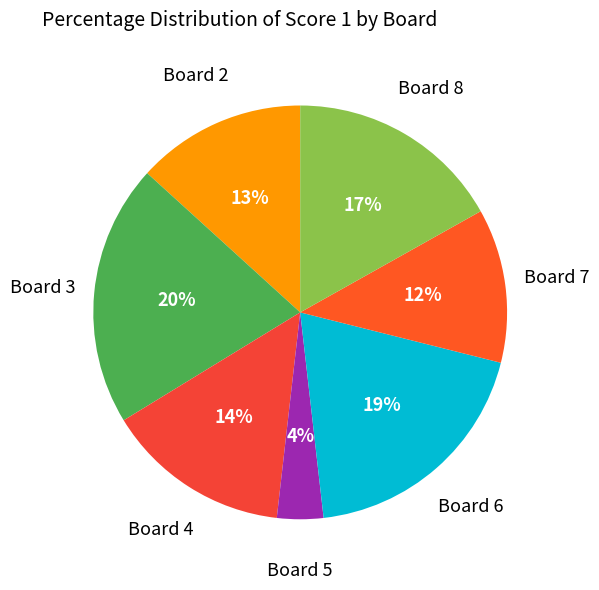

How many slices are in this pie chart?

7